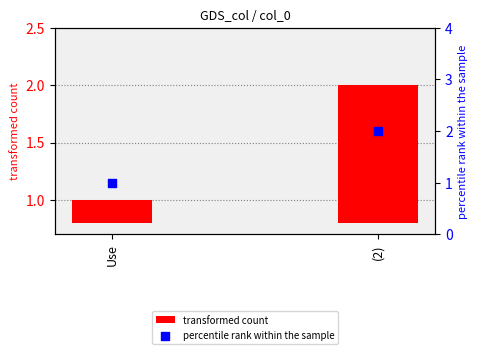

Which series reaches the maximum Y coordinate?

percentile rank within the sample